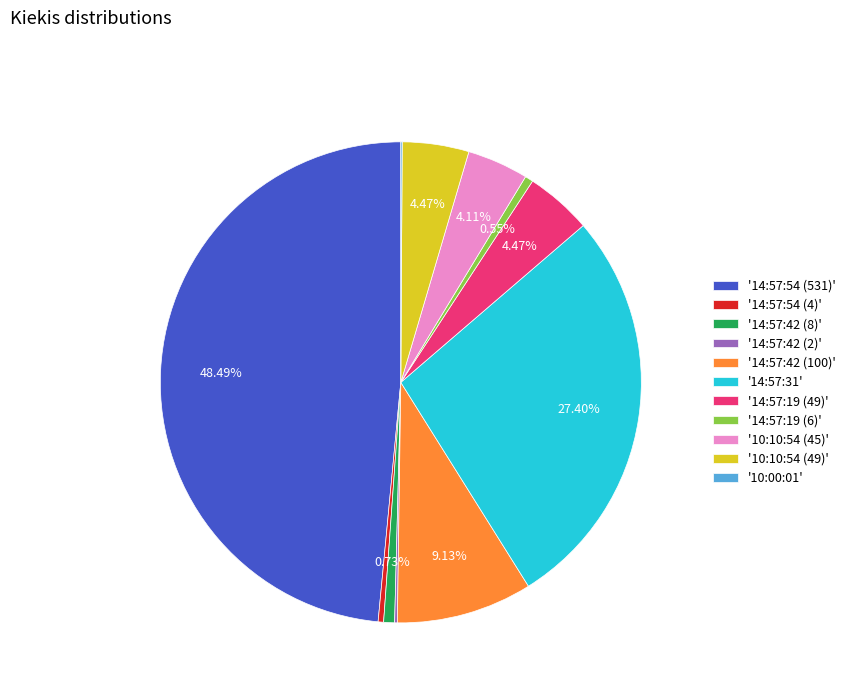

Do '14:57:54 (531)' and '14:57:19 (49)' together represent more than half of the pie?

Yes